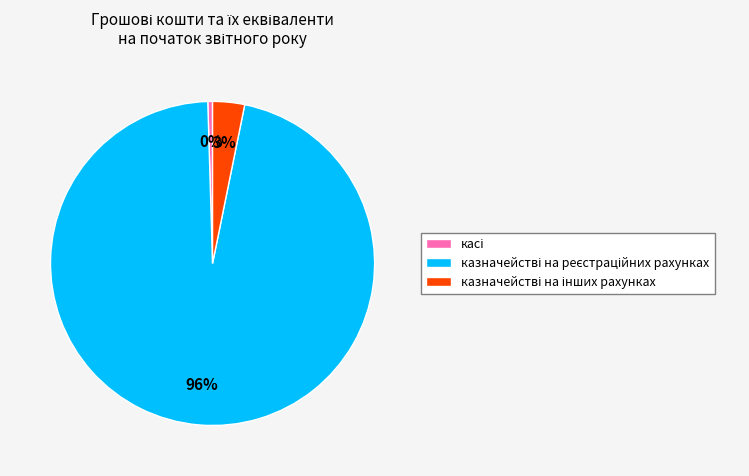

How many slices are in this pie chart?

3